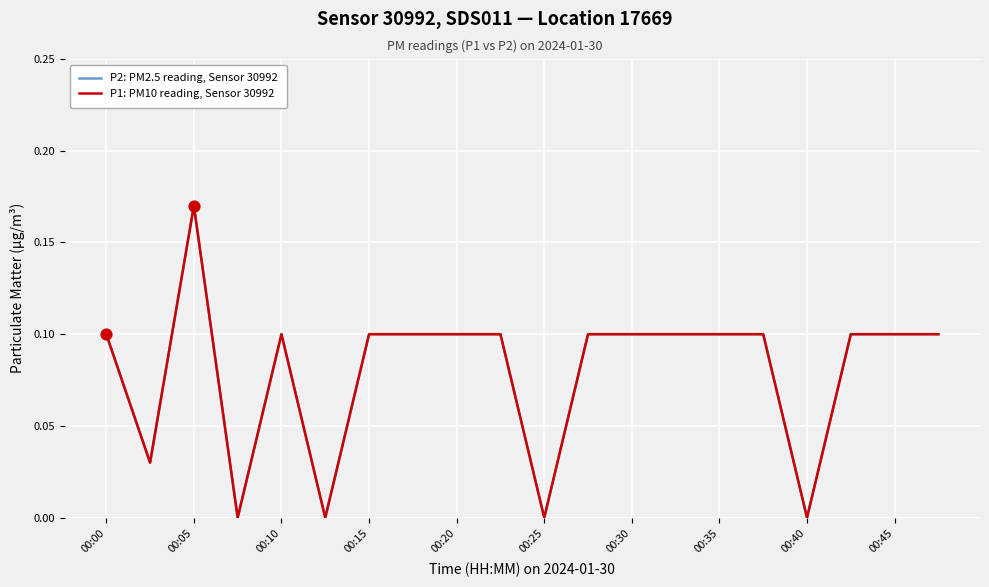

Which series has the largest total across all categories?

P2: PM2.5 reading, Sensor 30992